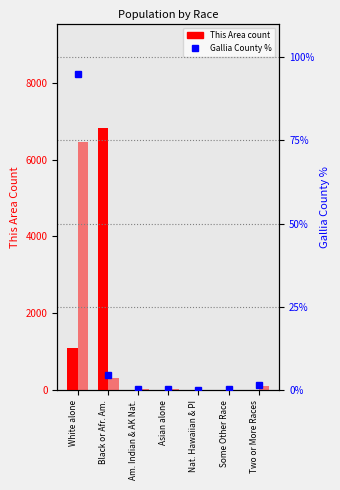

Where does the Gallia County (scaled) series first go above 30?

White alone